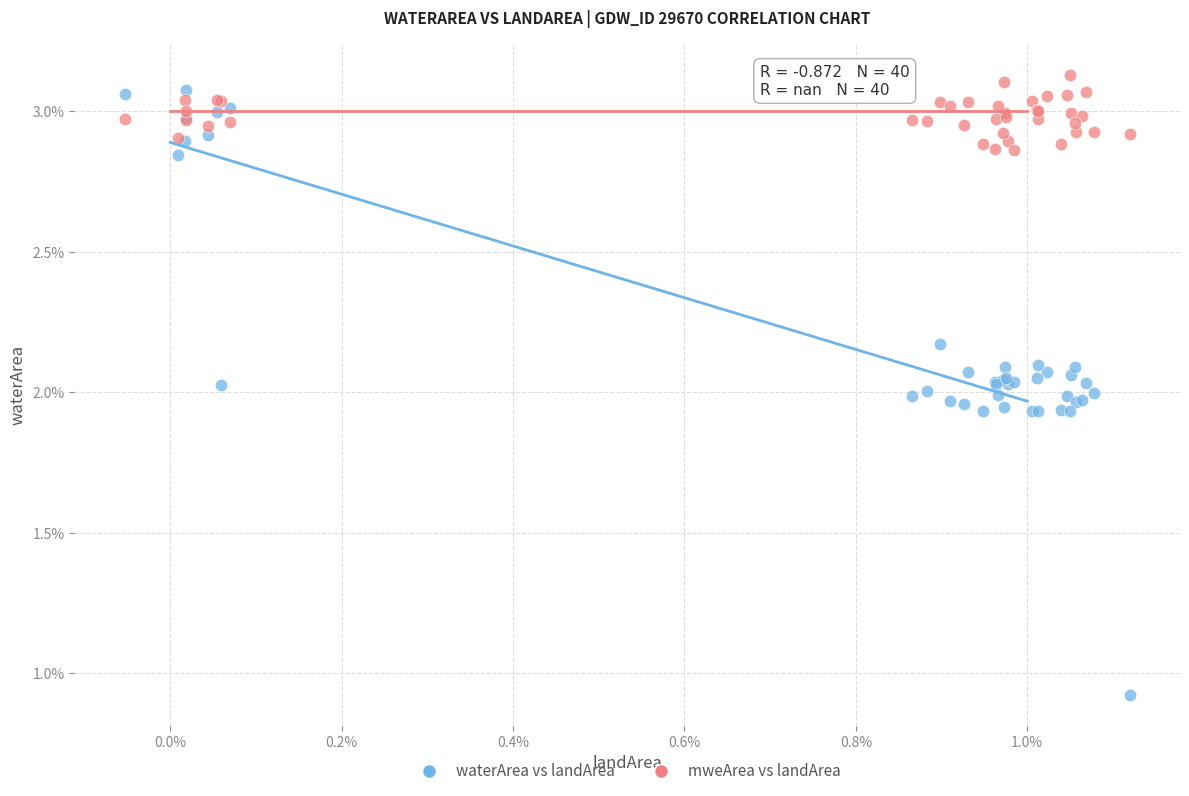

Which series reaches the minimum Y coordinate?

waterArea vs landArea